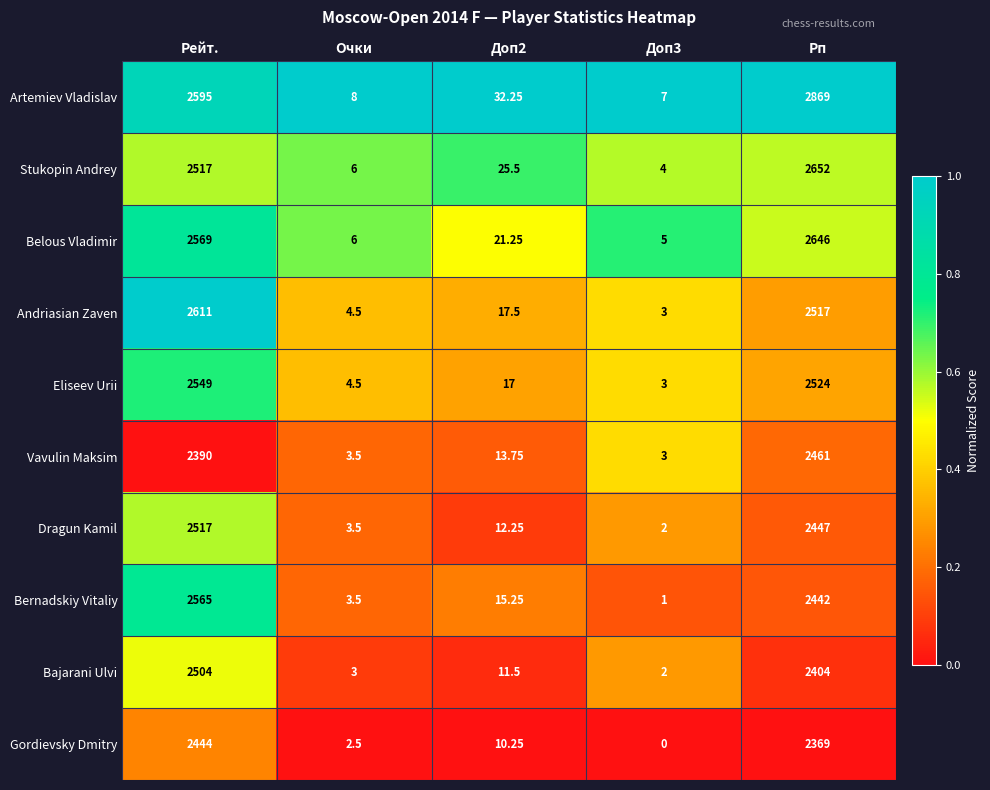

Which series has the widest spread of values?

Artemiev Vladislav